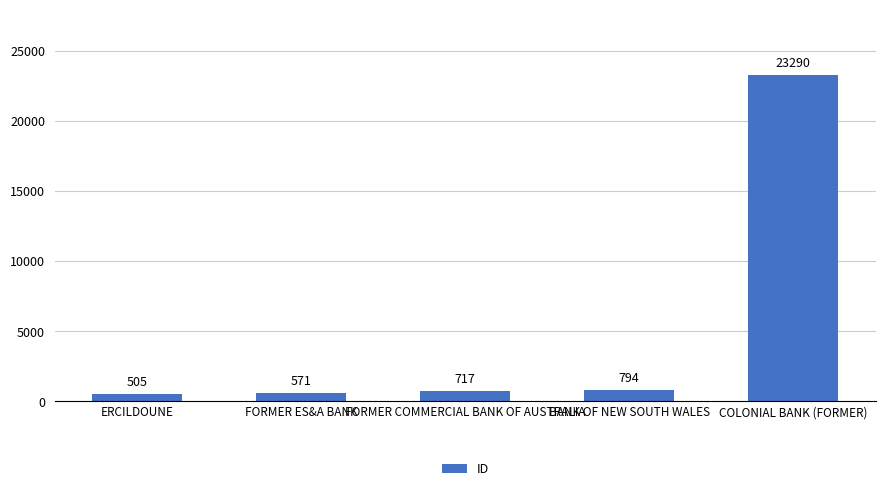

What is the smallest value displayed?

505